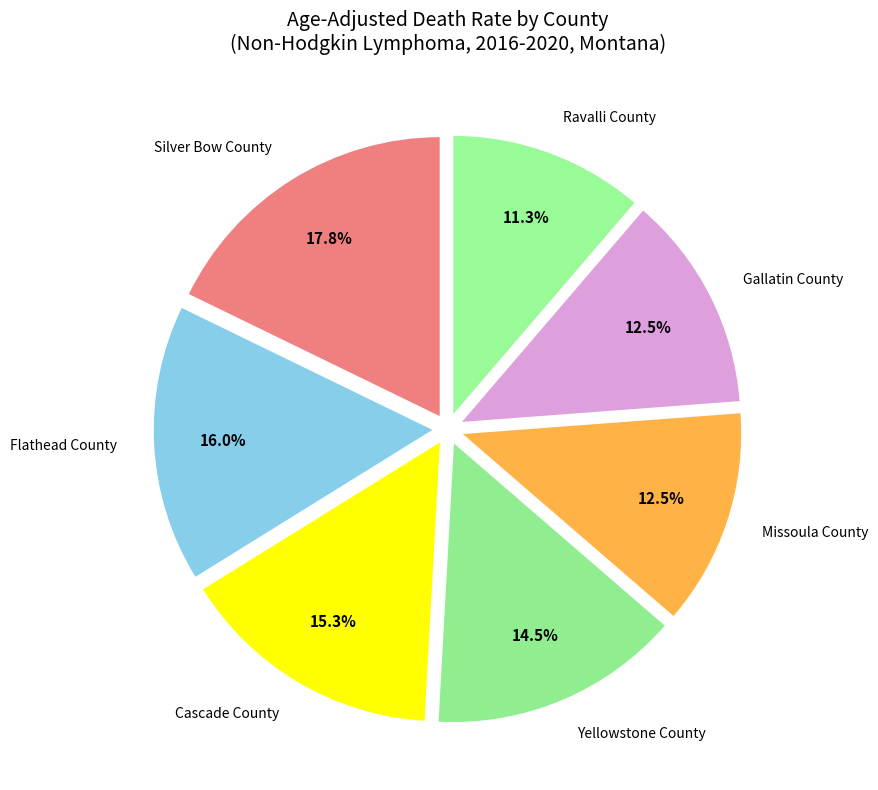

To the nearest percent, what is the difference between the largest and smallest slice percentages?

7%